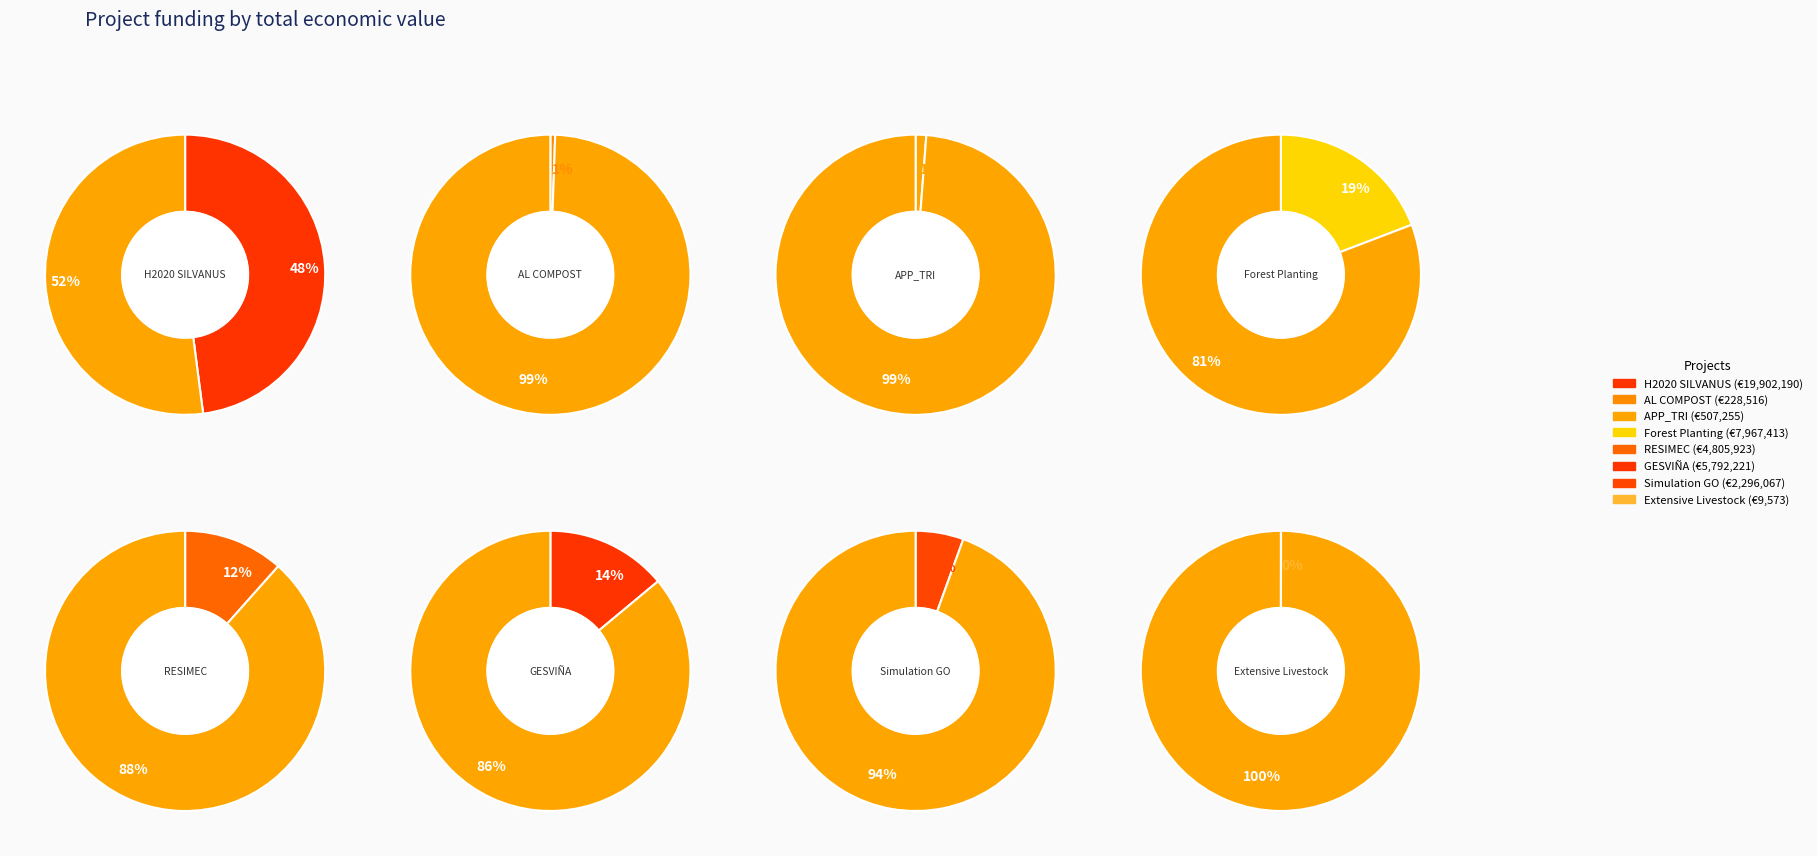

Approximately how many times larger is the value at H2020 SILVANUS compared to Extensive Livestock?

2079.0